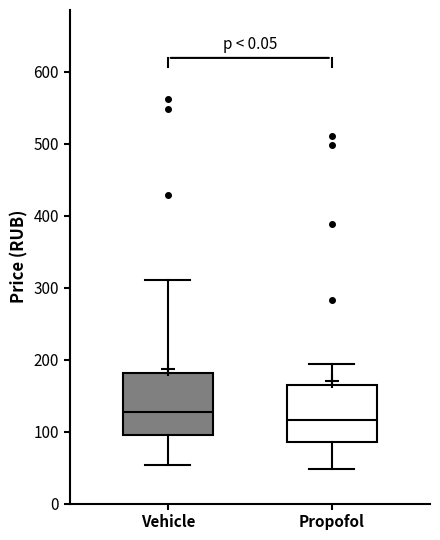

Reading left to right, read every box against the y-axis: the position of its median line, the range the box covers, and the ends of its whiskers. The values are not printed on the chart, so give them approximately, as read against the axis.

Vehicle: median 130, box 90 to 180, whiskers 50 to 310
Propofol: median 120, box 90 to 160, whiskers 50 to 190